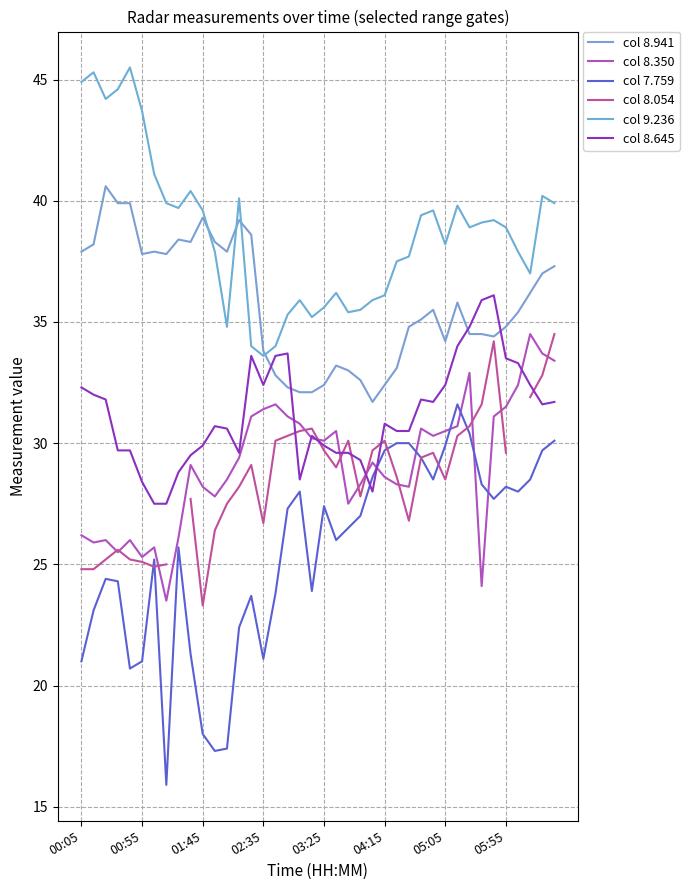

What is the average value of the col 9.236 series?

38.7